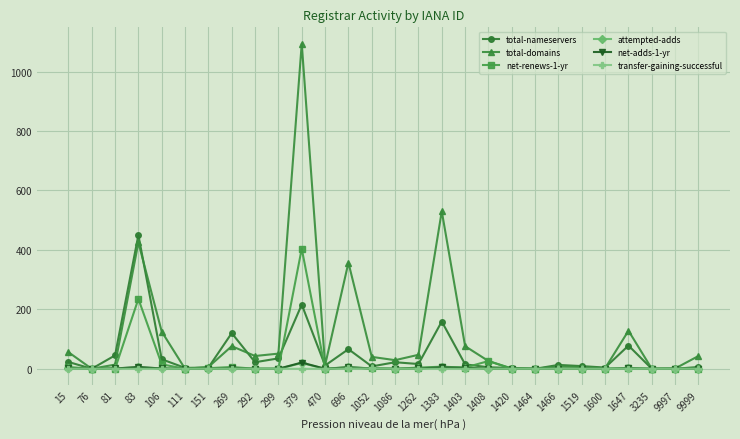

What is the spread (max minus min) of values at 151?

6